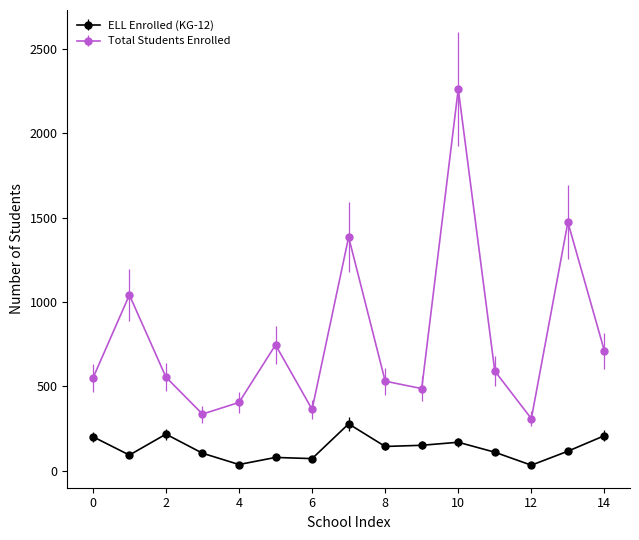

What is the maximum value shown in the chart?

2262